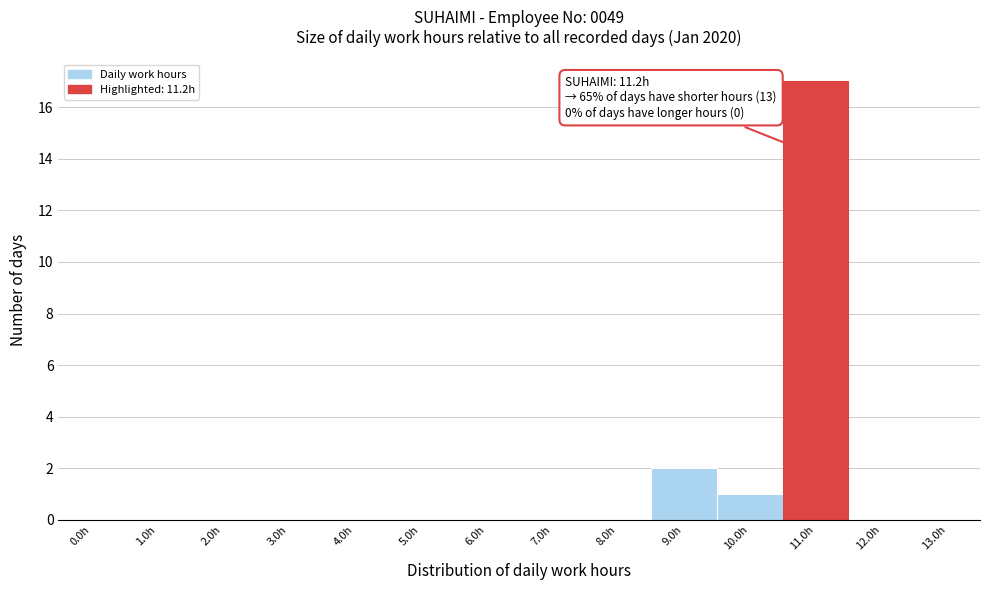

Reading left to right, transcribe all the data shown in this chart.

0.0h=0	1.0h=0	2.0h=0	3.0h=0	4.0h=0	5.0h=0	6.0h=0	7.0h=0	8.0h=0	9.0h=2	10.0h=1	11.0h=17	12.0h=0